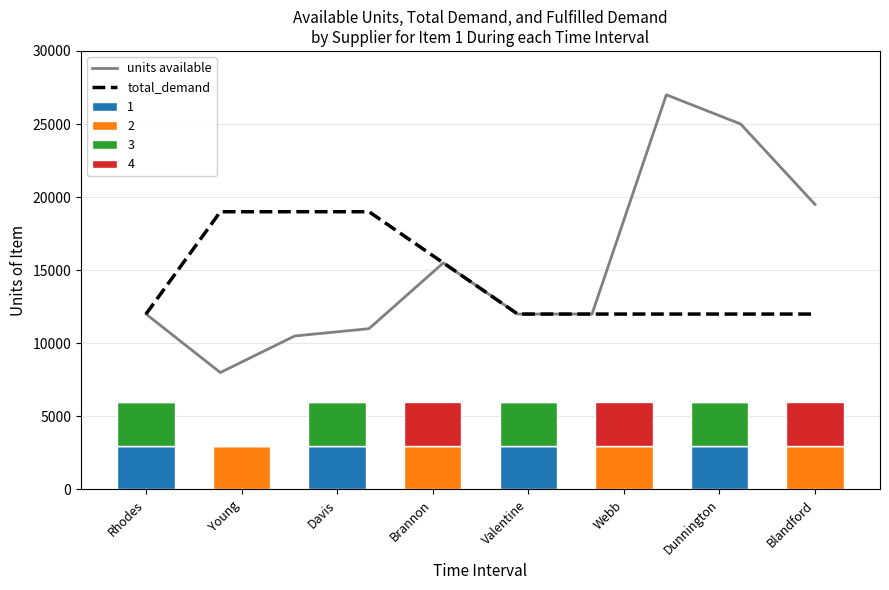

At which category is the sum across all series the highest?

Blandford